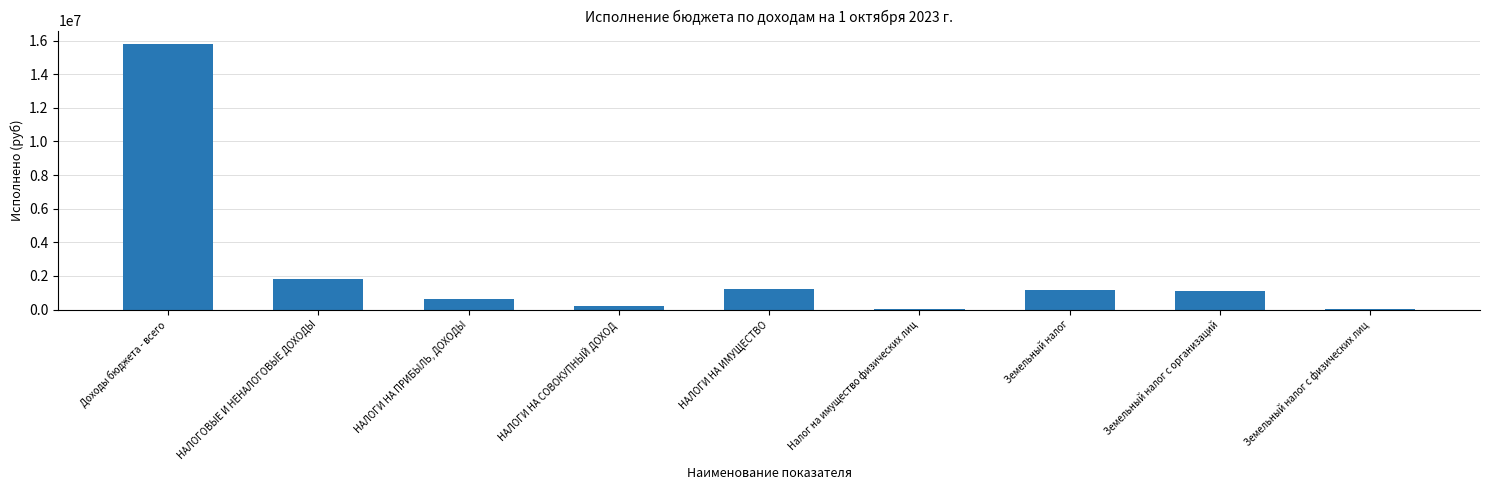

Does the chart contain stacked bars?

No